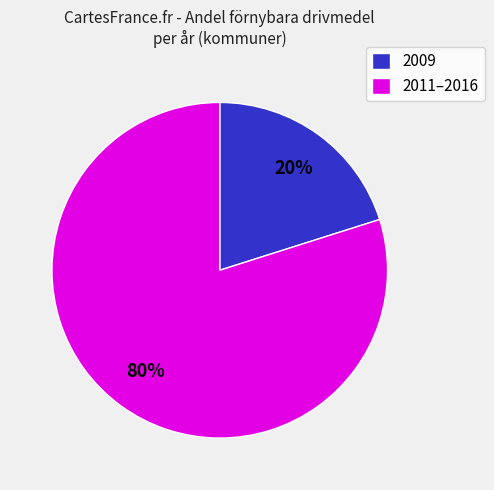

Approximately how many times larger is the value at 2011–2016 compared to 2009?

4.0